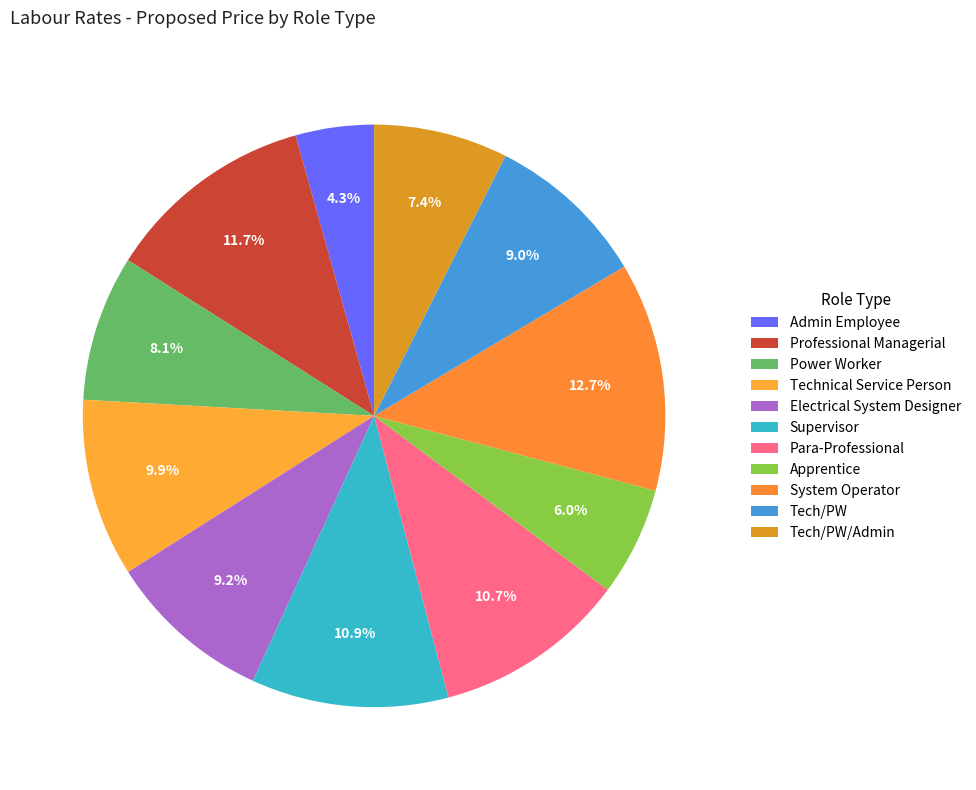

To the nearest percent, what percentage of the pie is Professional Managerial?

12%